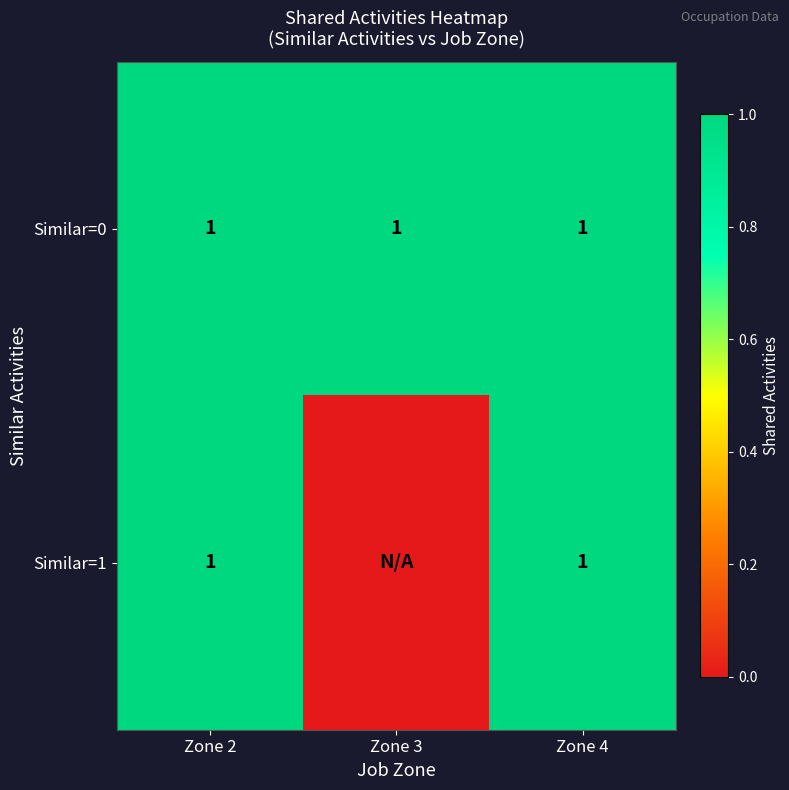

What is the sum of all Similar=0 values?

3